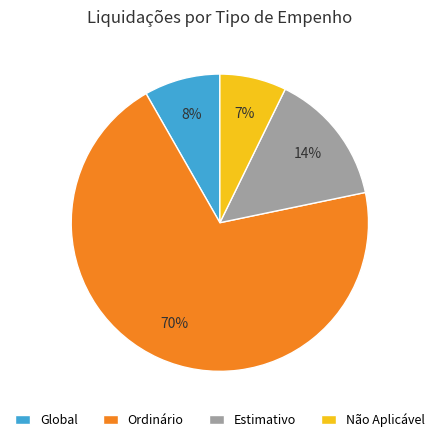

Which slice represents more than half of the pie?

Ordinário